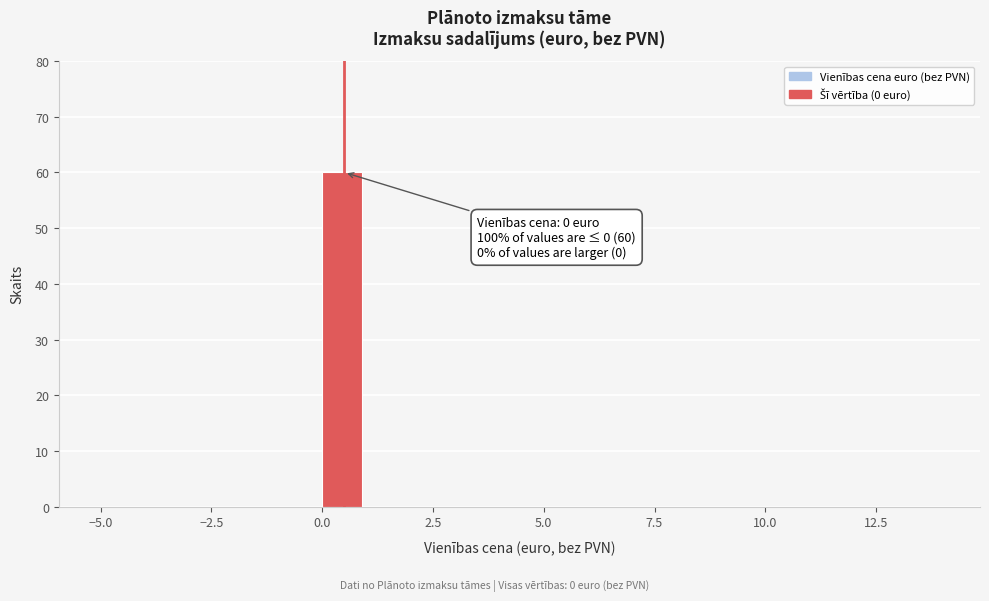

Around what value on the x-axis is the tallest bar? Give the approximate position of its centre, as read against the axis.

0.5